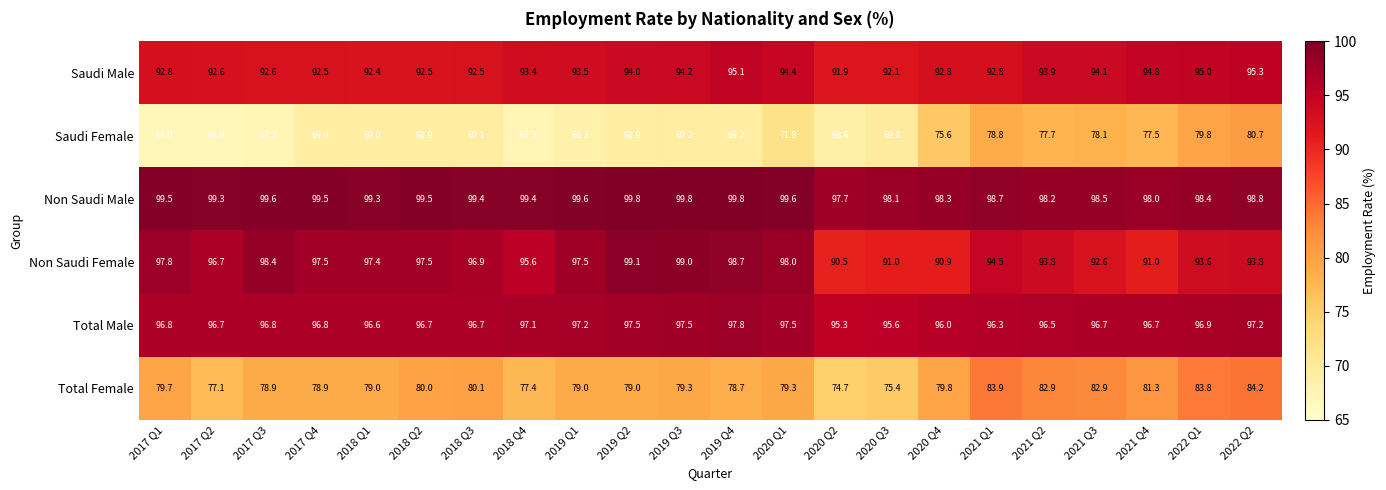

What is the minimum value shown in the chart?

66.9